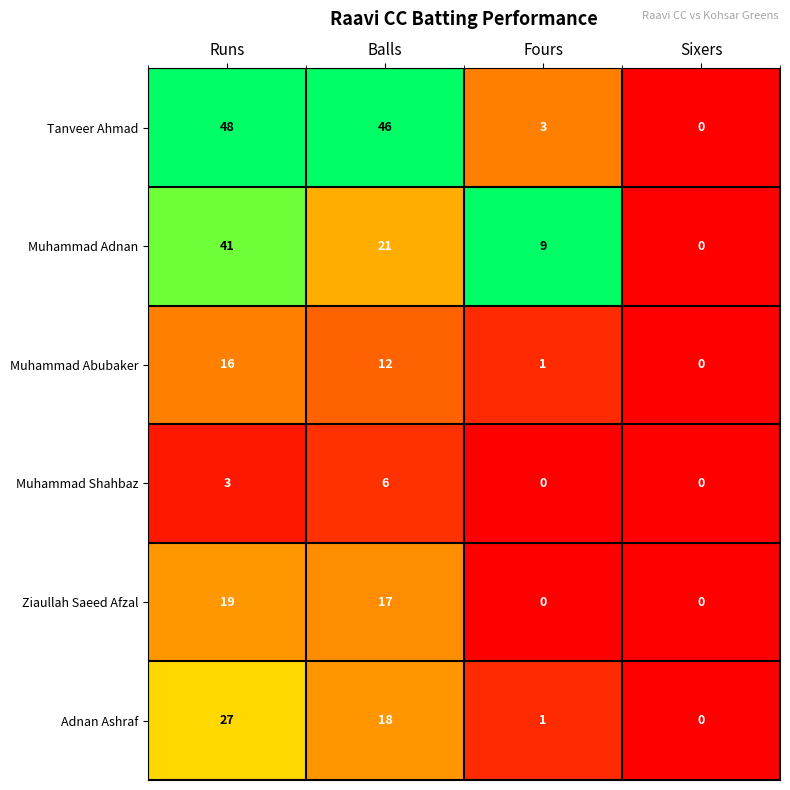

True or false: Muhammad Abubaker has a value of 12 at Balls.

True